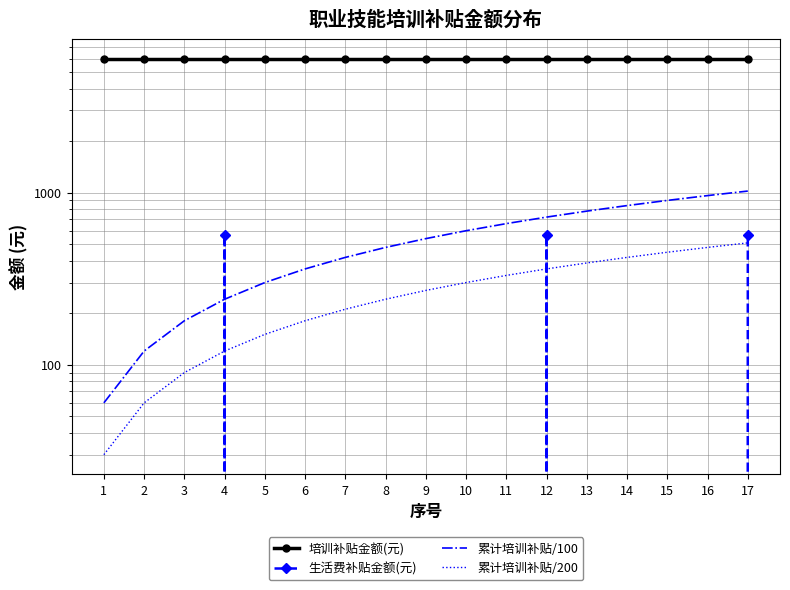

How many data points in 累计培训补贴/100 are less than 540?

8